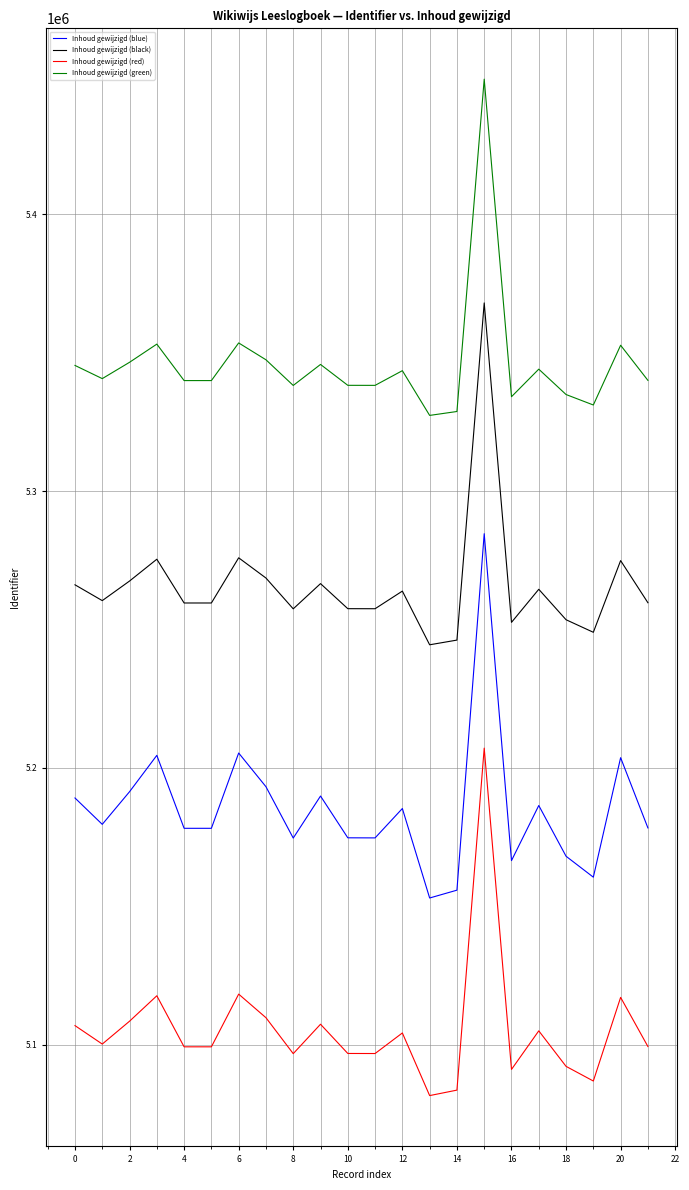

Which series has the largest range (max minus min)?

Inhoud gewijzigd (blue)